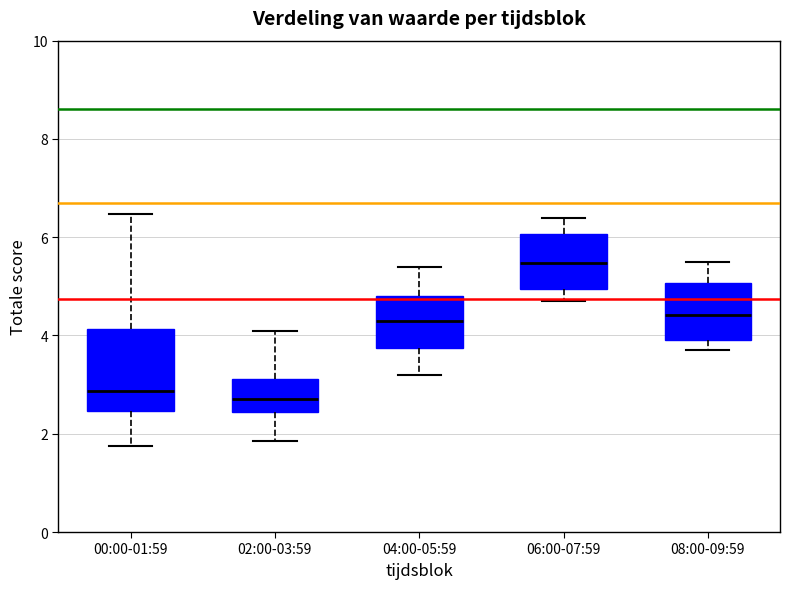

Comparing the boxes themselves (not the whiskers), which one is the tallest?

00:00-01:59